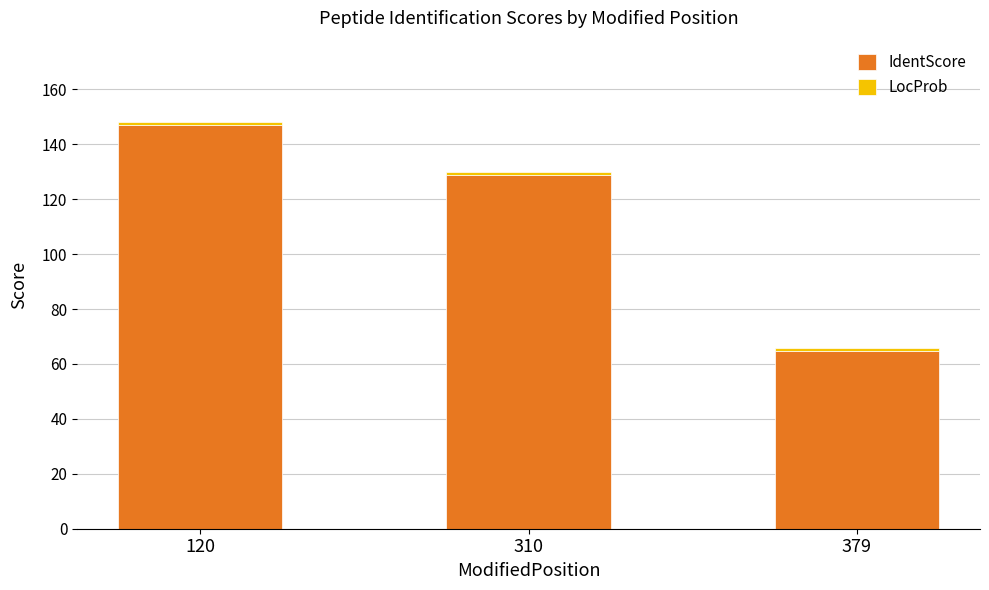

Which category has the highest value in the IdentScore series?

120